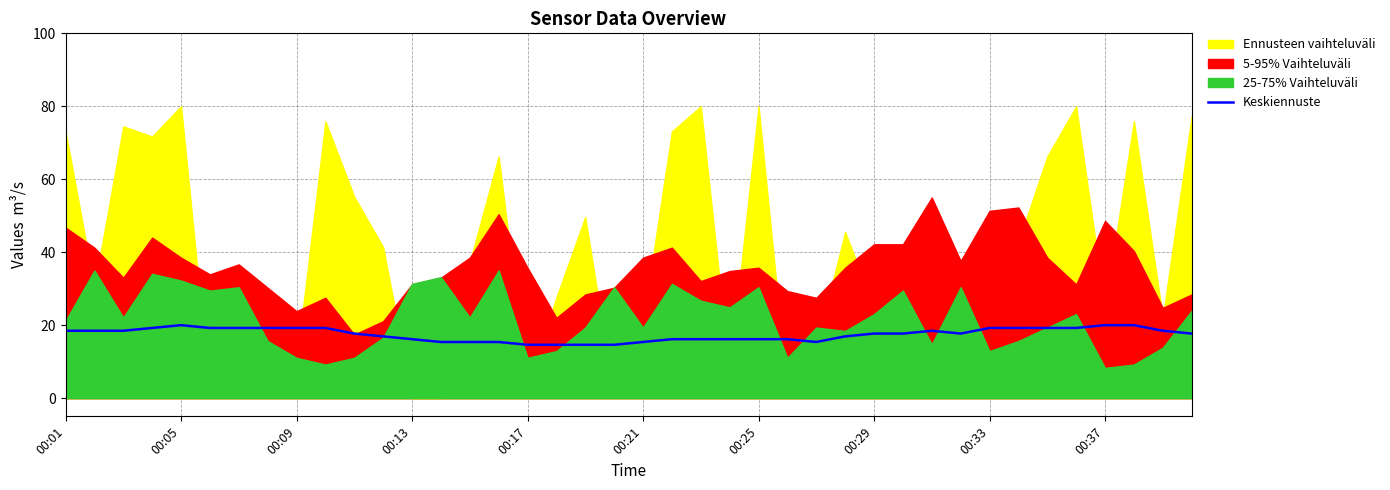

True or false: Keskiennuste has a value of 6.4 at 00:13.

False